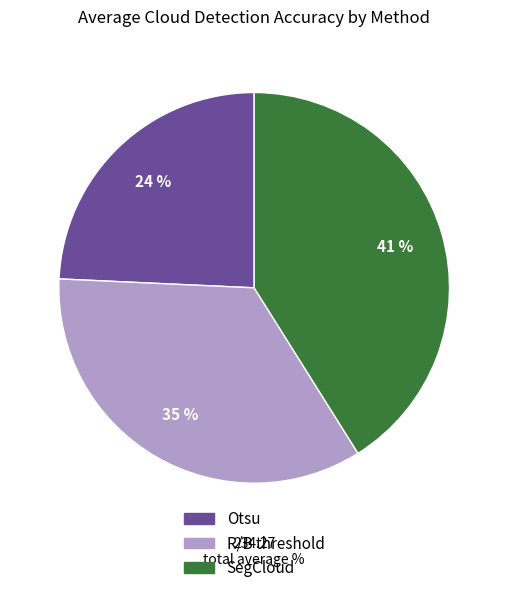

How many segments does this pie chart have?

3